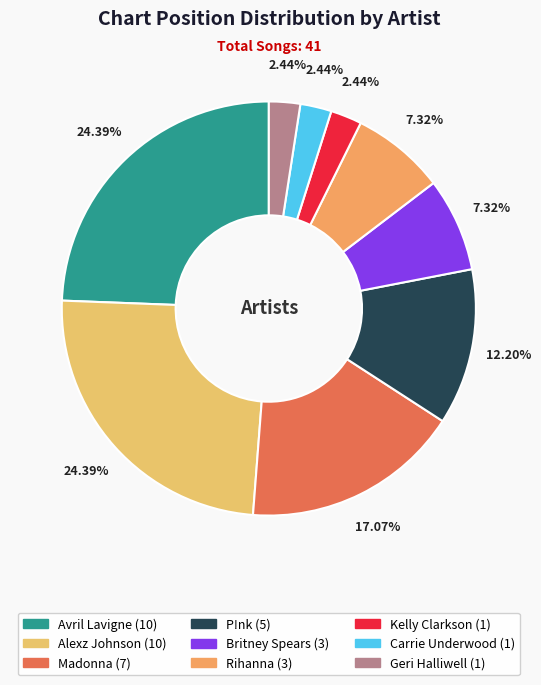

Approximately how many times larger is the value at Carrie Underwood compared to Alexz Johnson?

0.1